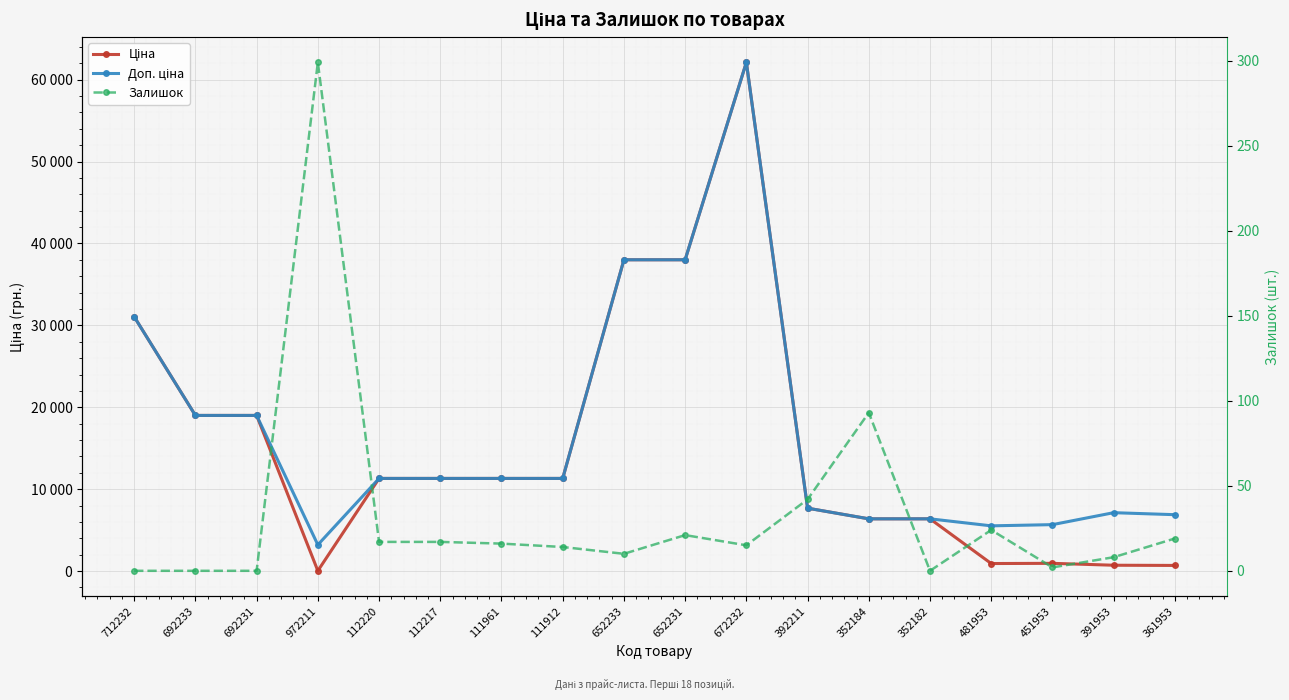

How many data points does each series have?

18